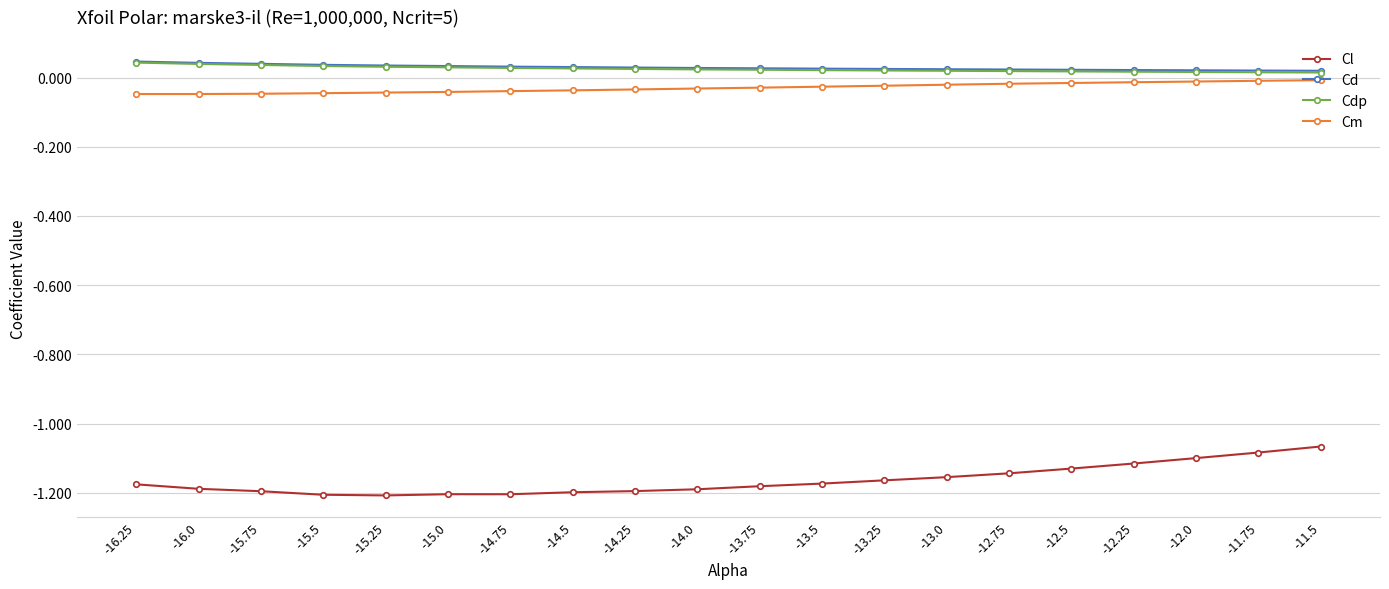

Is the value of Cm at -14.25 greater than the value of Cl at -14.5?

Yes